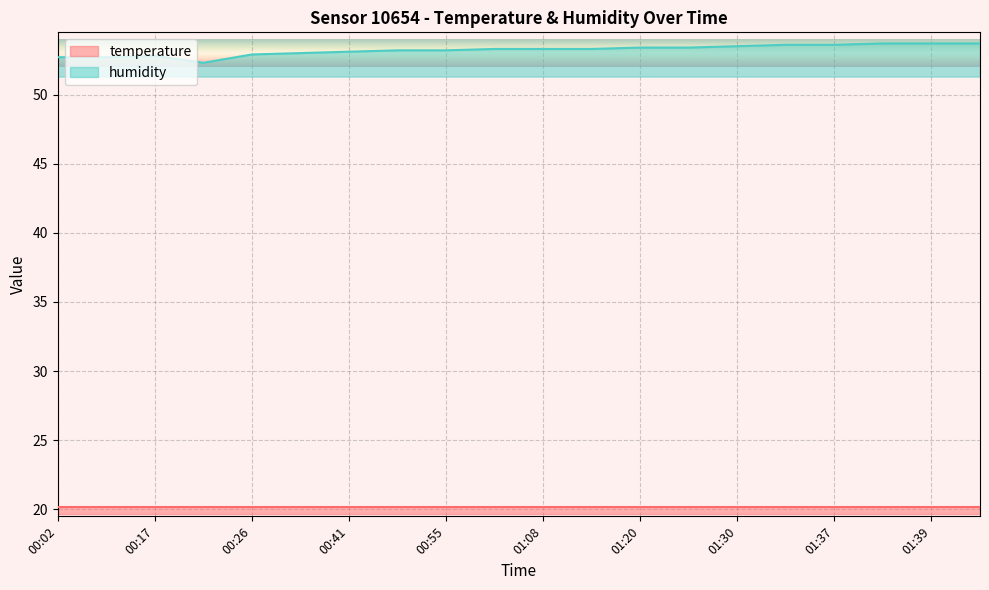

Approximately how many times larger is the value at 00:55 compared to 00:14?

1.0